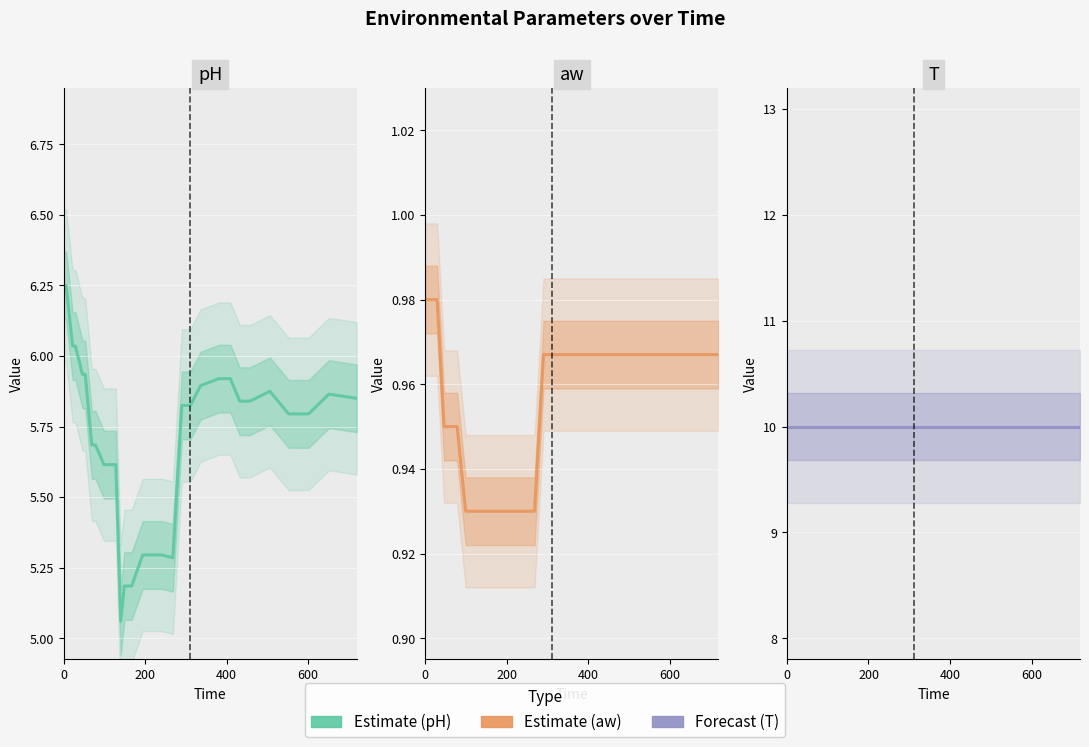

True or false: pH and T cross at least once.

False